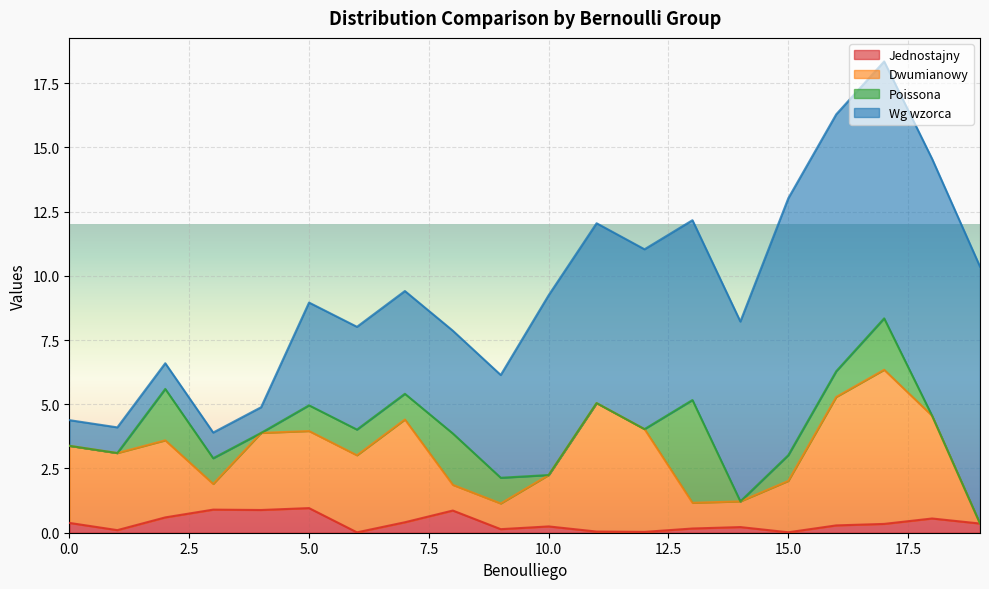

What is the difference between the second highest and minimum values in the Dwumianowy series?

4.9